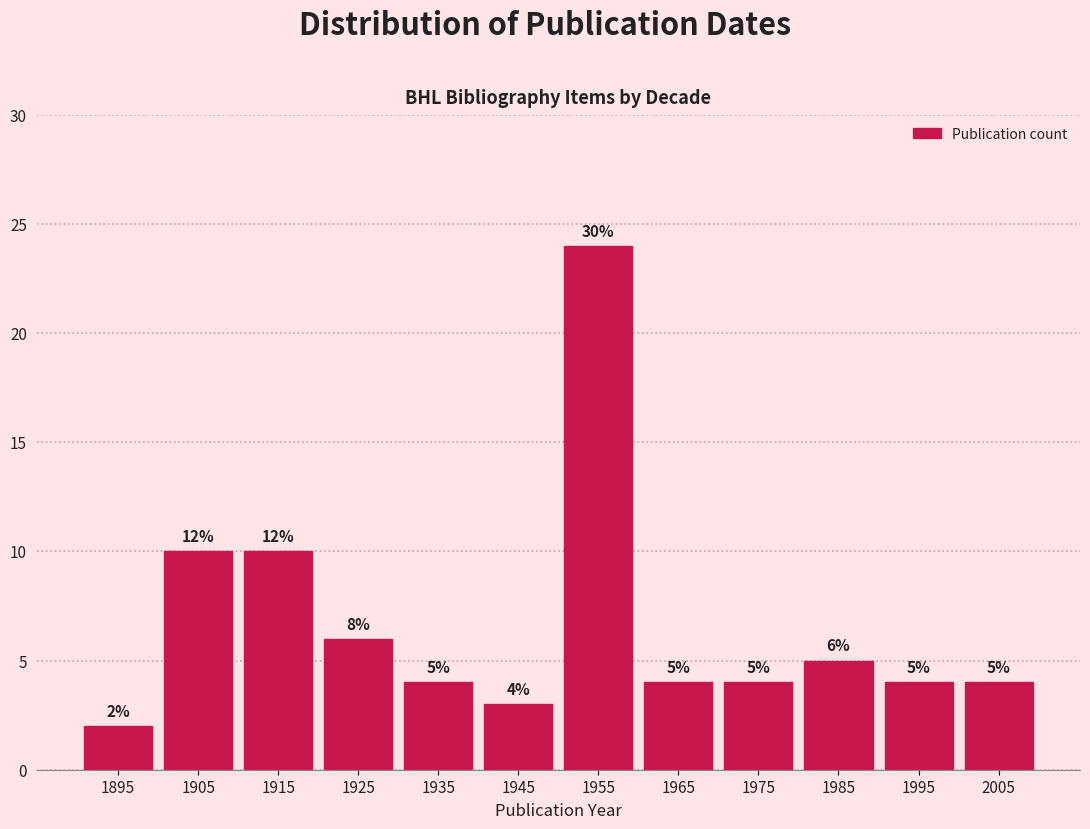

Which range on the x-axis has the tallest bar?

1950 to 1960